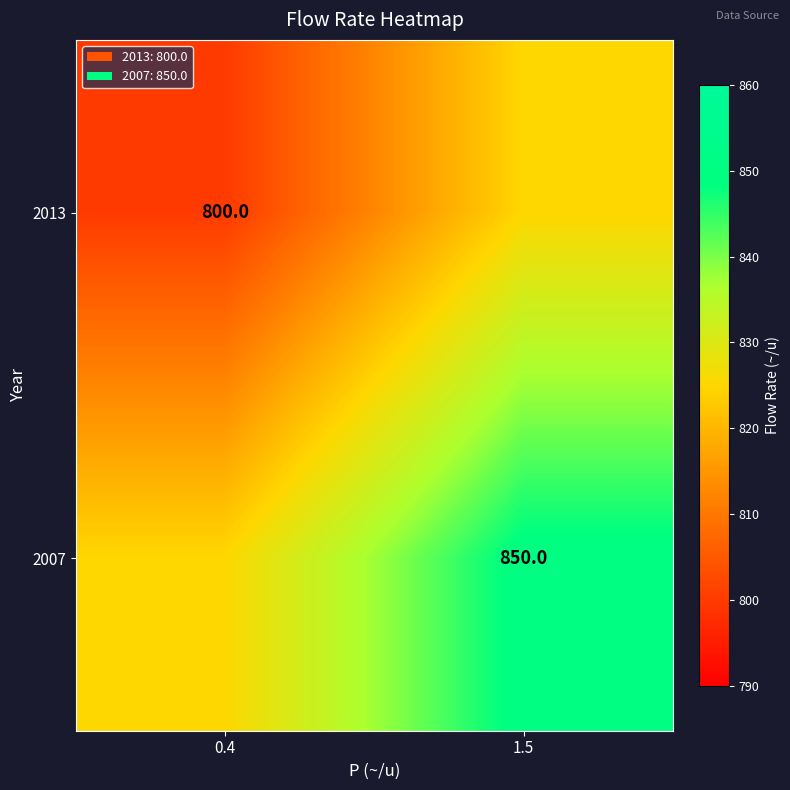

True or false: 2007 has a value of 850 at 1.5.

True